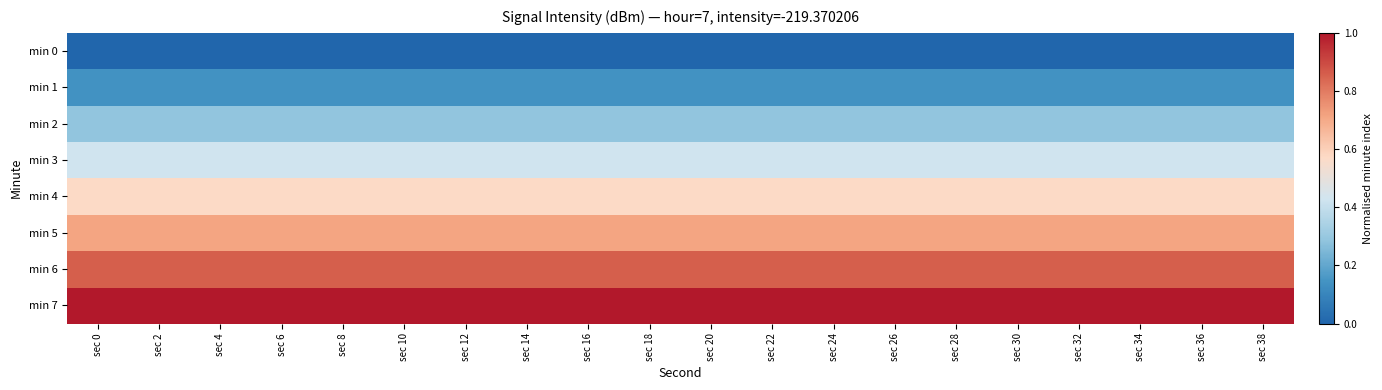

Which series has the largest total across all categories?

min 7